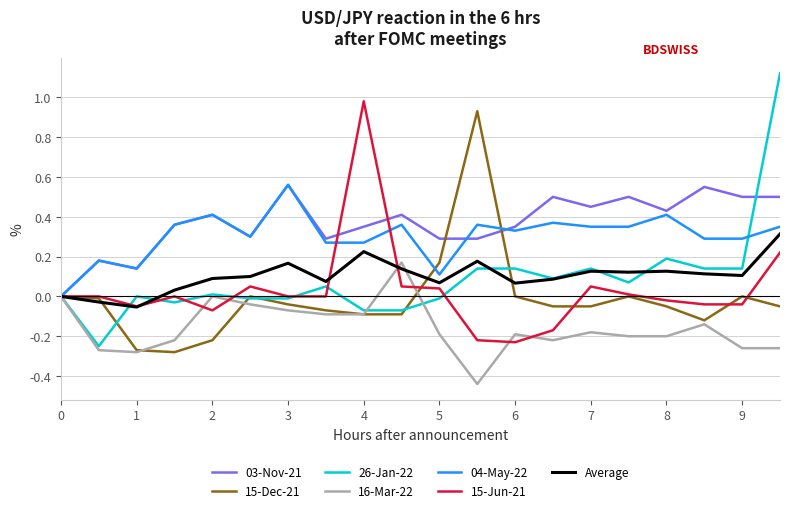

Is it true that 04-May-22 equals -0.4 at 0?

False